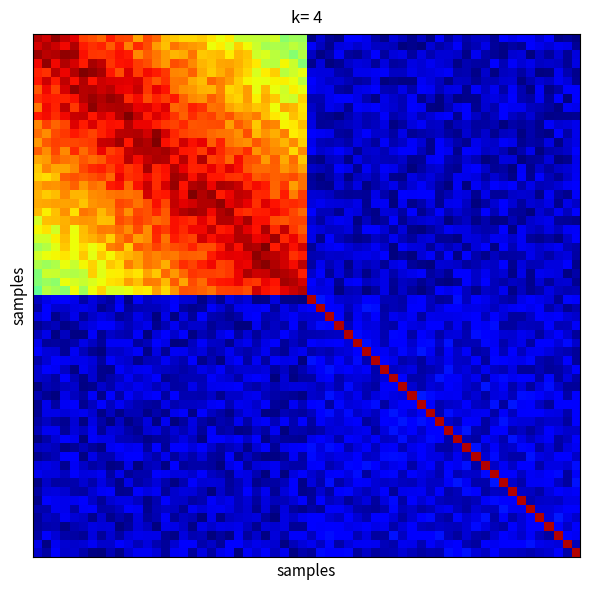

What is the smallest value displayed?

-1